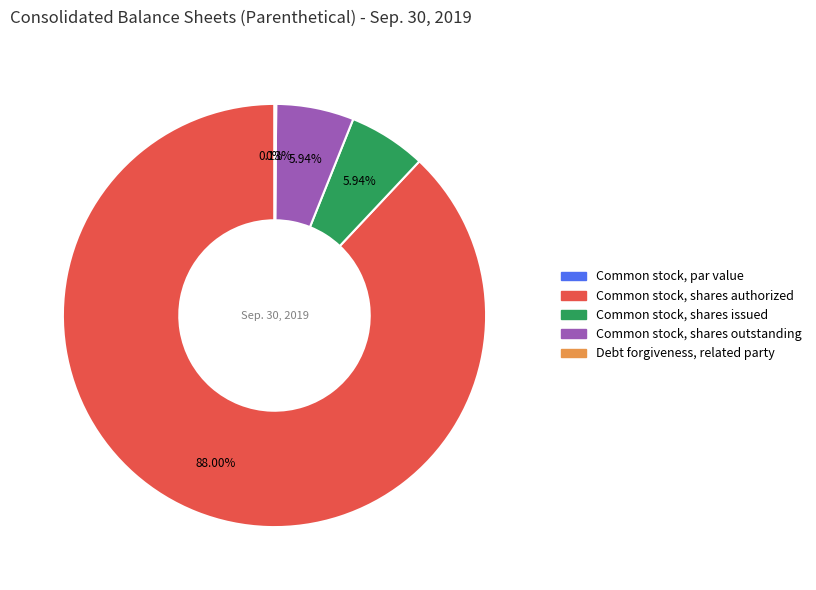

Does Common stock, shares authorized represent more than half of the total?

Yes